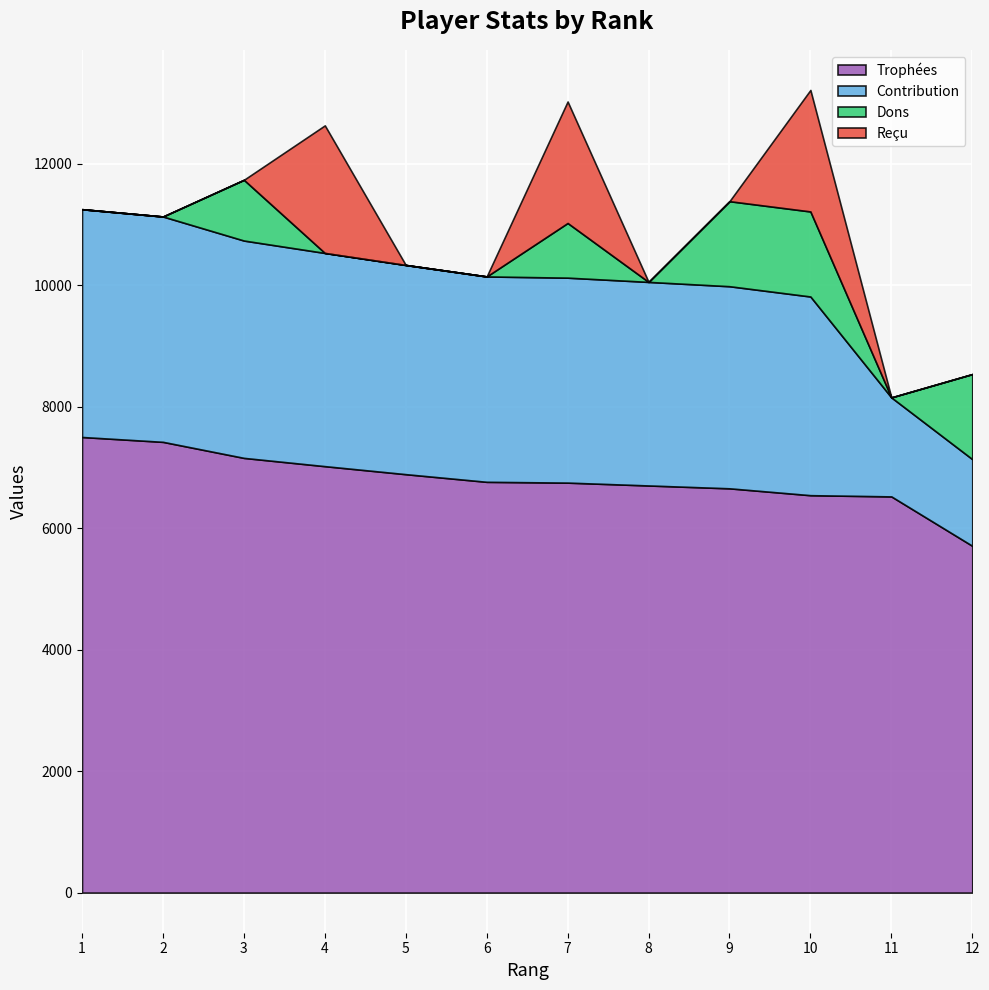

True or false: Dons and Trophées intersect in this chart.

False